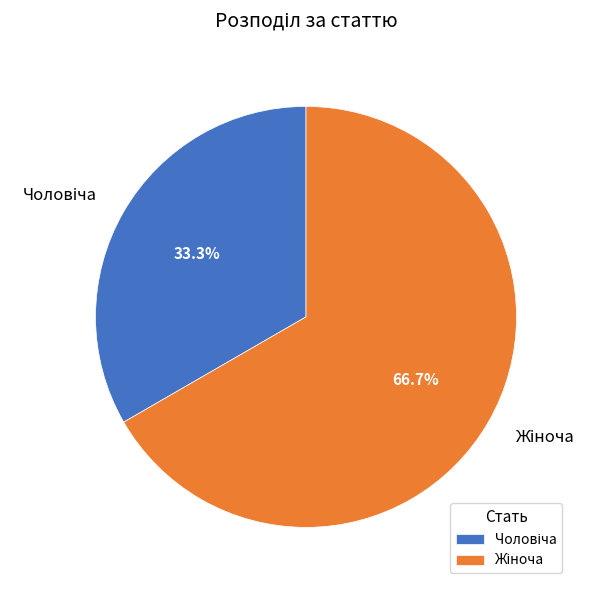

Is there a majority slice in this chart?

Yes